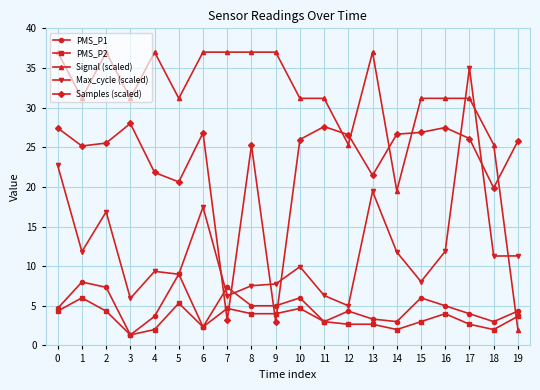

At which category does PMS_P2 reach its first local peak?

1